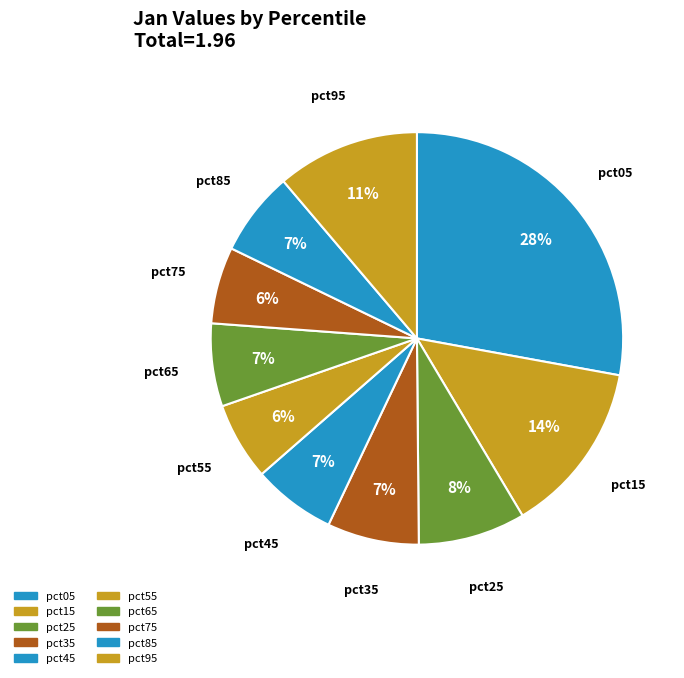

To the nearest percent, what percentage of the pie is pct75?

6%